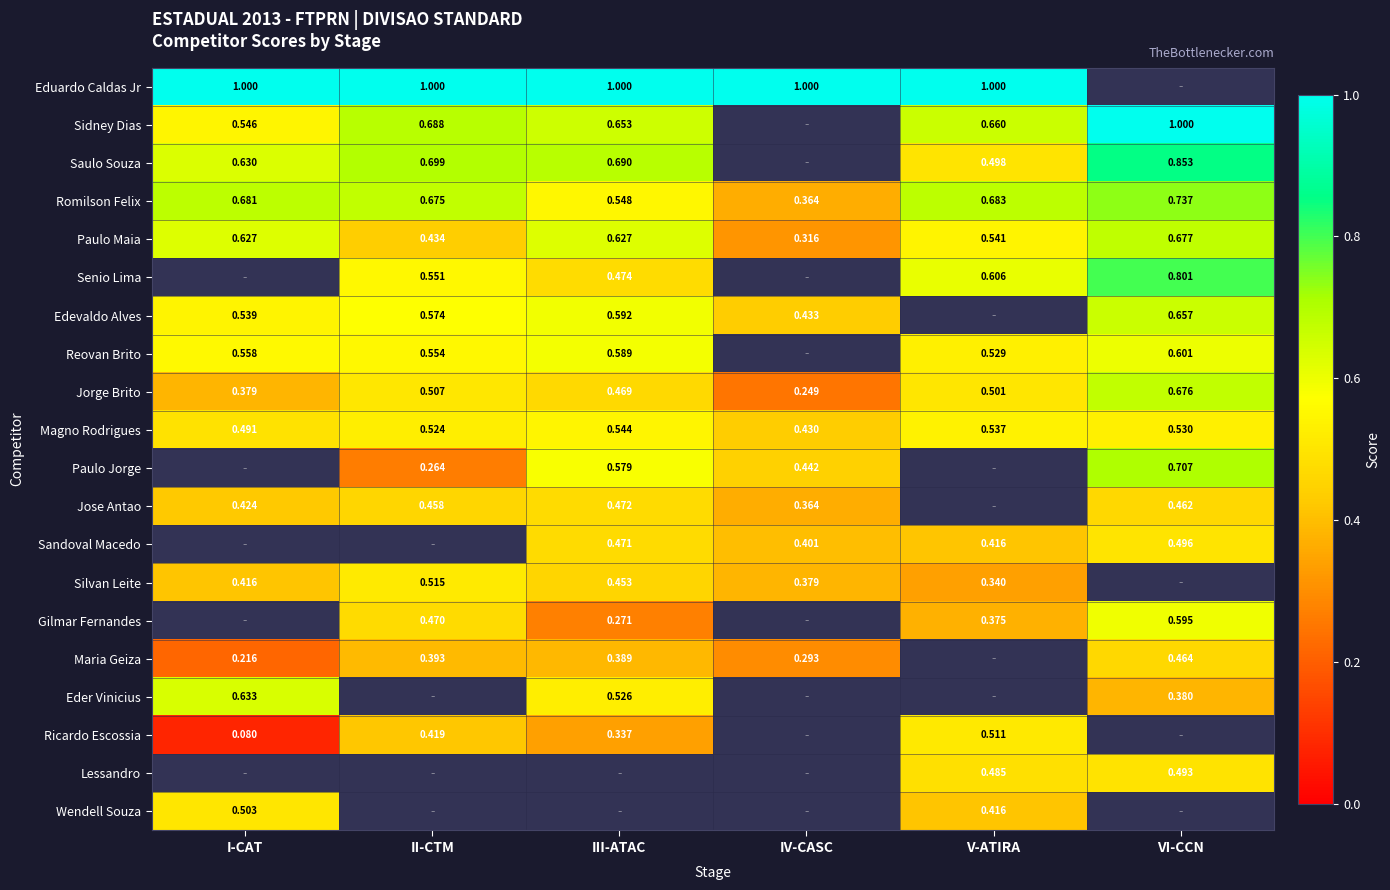

What is the greatest value displayed?

1.0